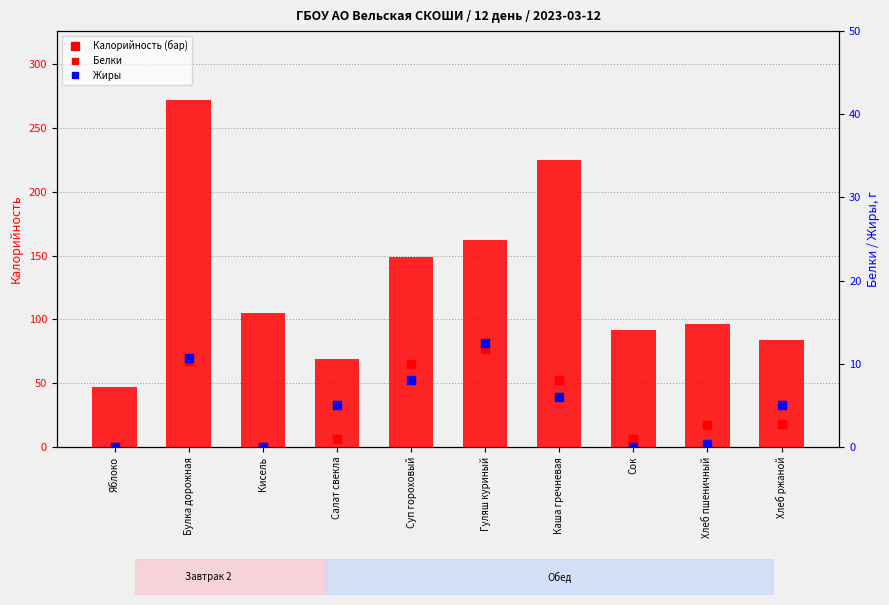

At how many categories does at least one series exceed 72?

8